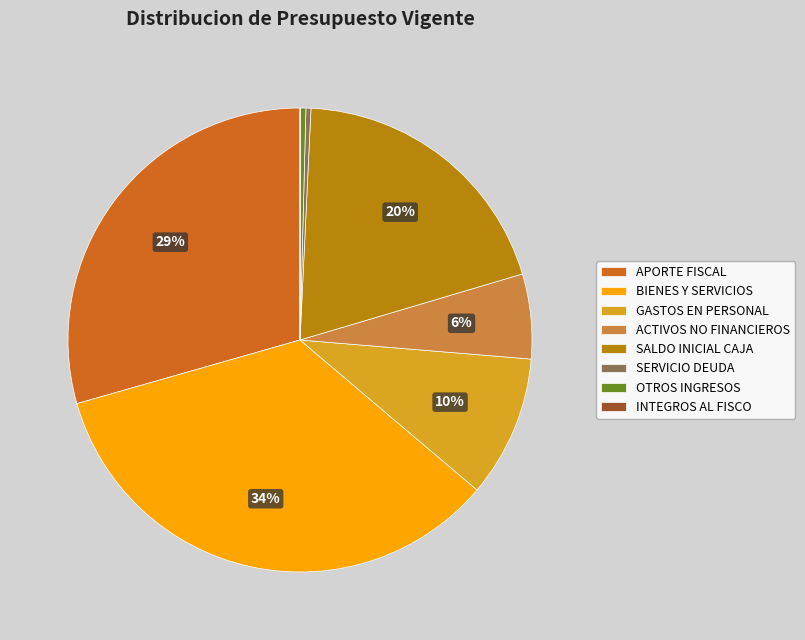

What is the largest slice in the pie chart?

BIENES Y SERVICIOS